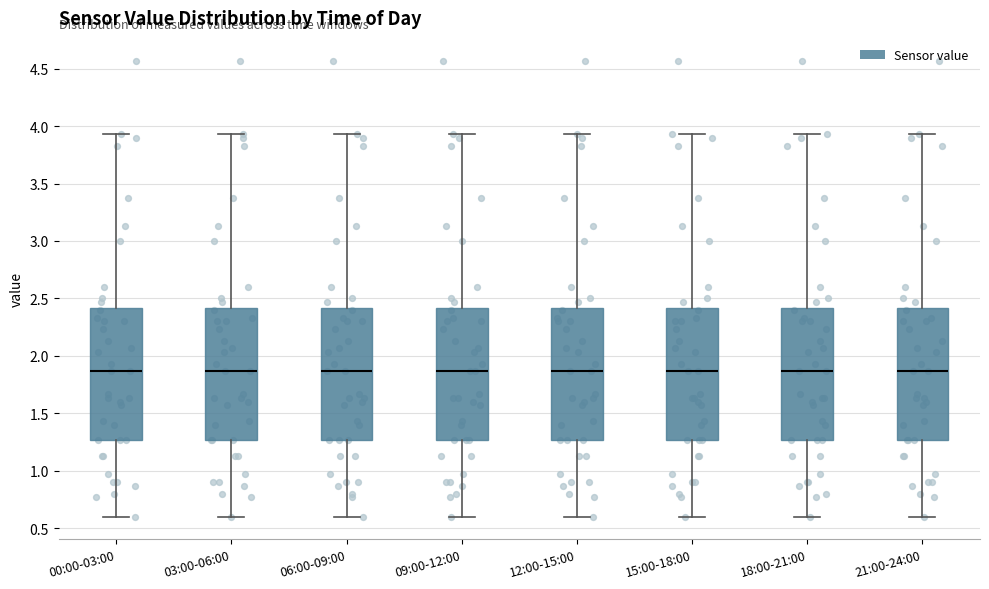

Reading left to right, read every box against the y-axis: the position of its median line, the range the box covers, and the ends of its whiskers. The values are not printed on the chart, so give them approximately, as read against the axis.

00:00-03:00: median 1.85, box 1.25 to 2.40, whiskers 0.60 to 3.95
03:00-06:00: median 1.85, box 1.25 to 2.40, whiskers 0.60 to 3.95
06:00-09:00: median 1.85, box 1.25 to 2.40, whiskers 0.60 to 3.95
09:00-12:00: median 1.85, box 1.25 to 2.40, whiskers 0.60 to 3.95
12:00-15:00: median 1.85, box 1.25 to 2.40, whiskers 0.60 to 3.95
15:00-18:00: median 1.85, box 1.25 to 2.40, whiskers 0.60 to 3.95
18:00-21:00: median 1.85, box 1.25 to 2.40, whiskers 0.60 to 3.95
21:00-24:00: median 1.85, box 1.25 to 2.40, whiskers 0.60 to 3.95